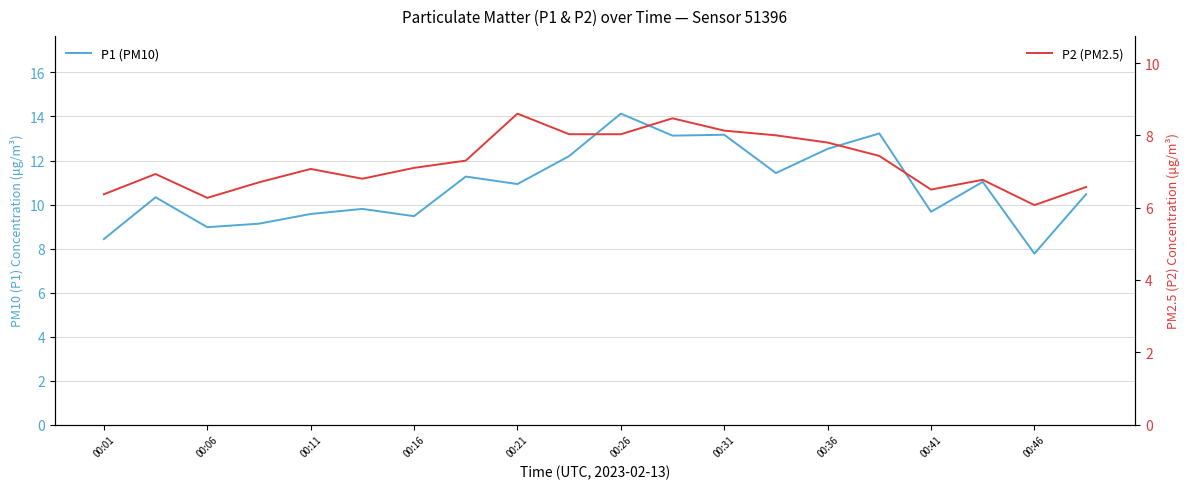

What is the sum of all P1 (PM10) values?

216.7